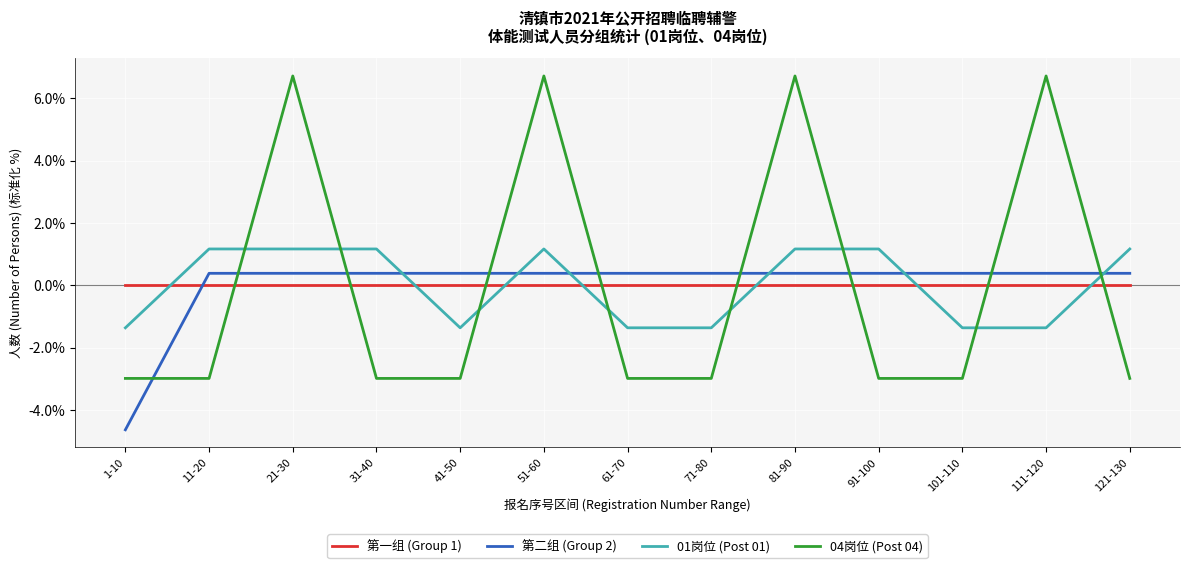

What is the difference between the 04岗位 (Post 04) values at 61-70 and 81-90?

9.7